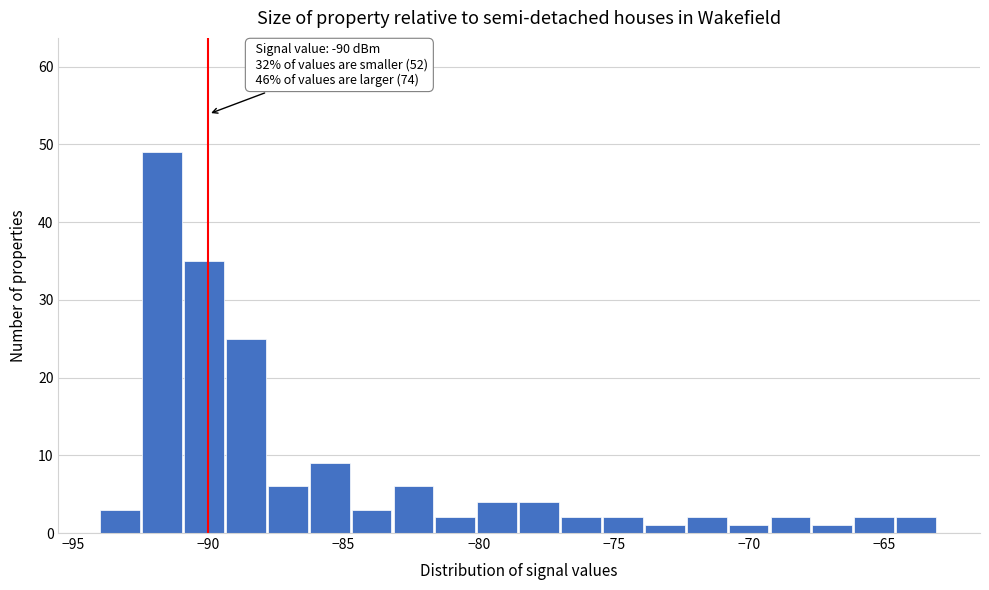

Read against the x-axis, roughly where is the centre of the tallest bar?

-91.5